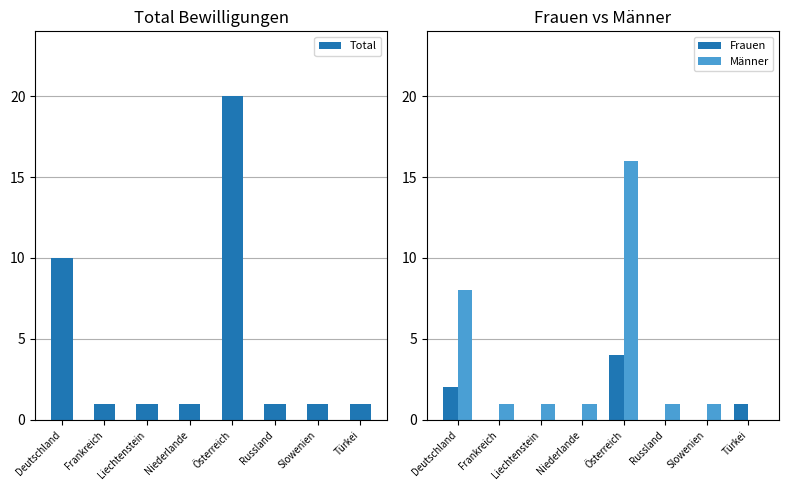

Which has a higher value, Russland or Niederlande?

Russland